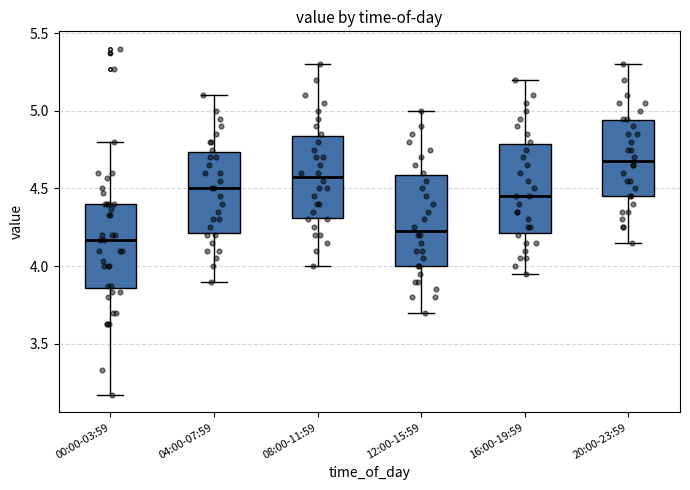

Where is the upper edge of the box for 16:00-19:59 on the y-axis? The values are not printed on the chart, so give them approximately, as read against the axis.

4.80